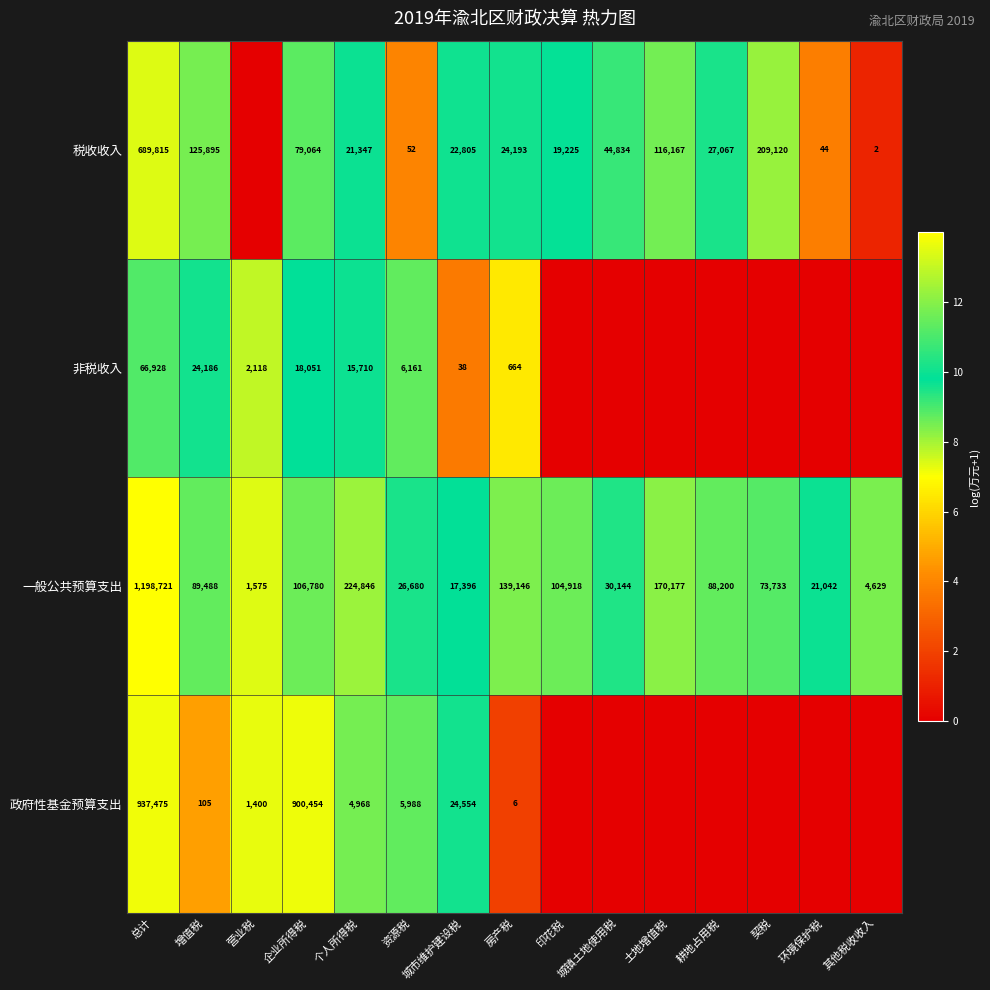

What is the spread (max minus min) of values at 企业所得税?

882403